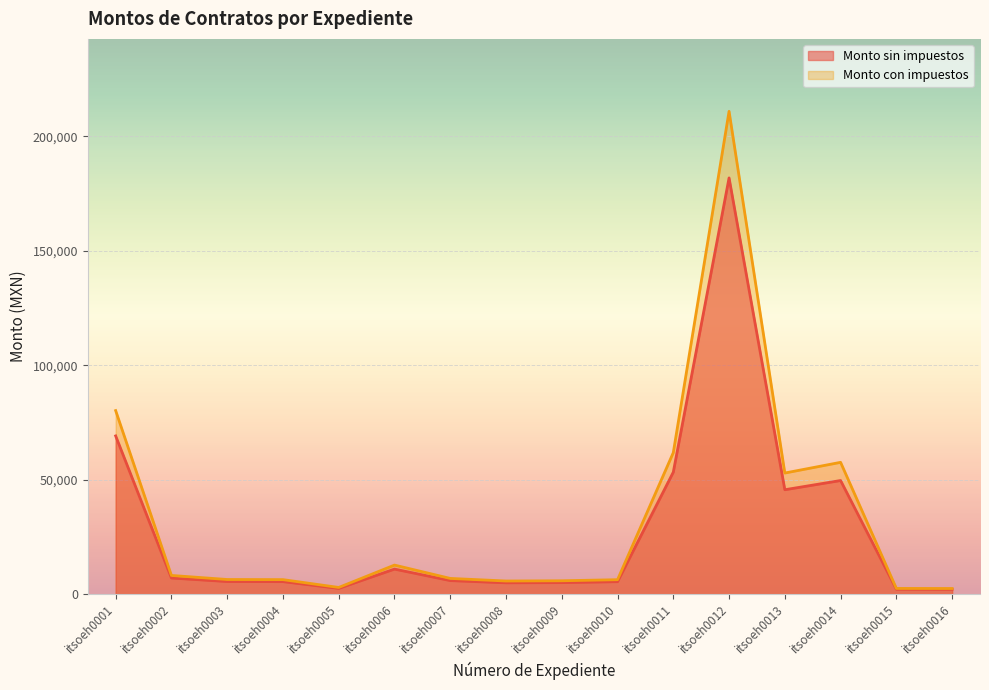

What is the average value of the Monto con impuestos series?

33101.3